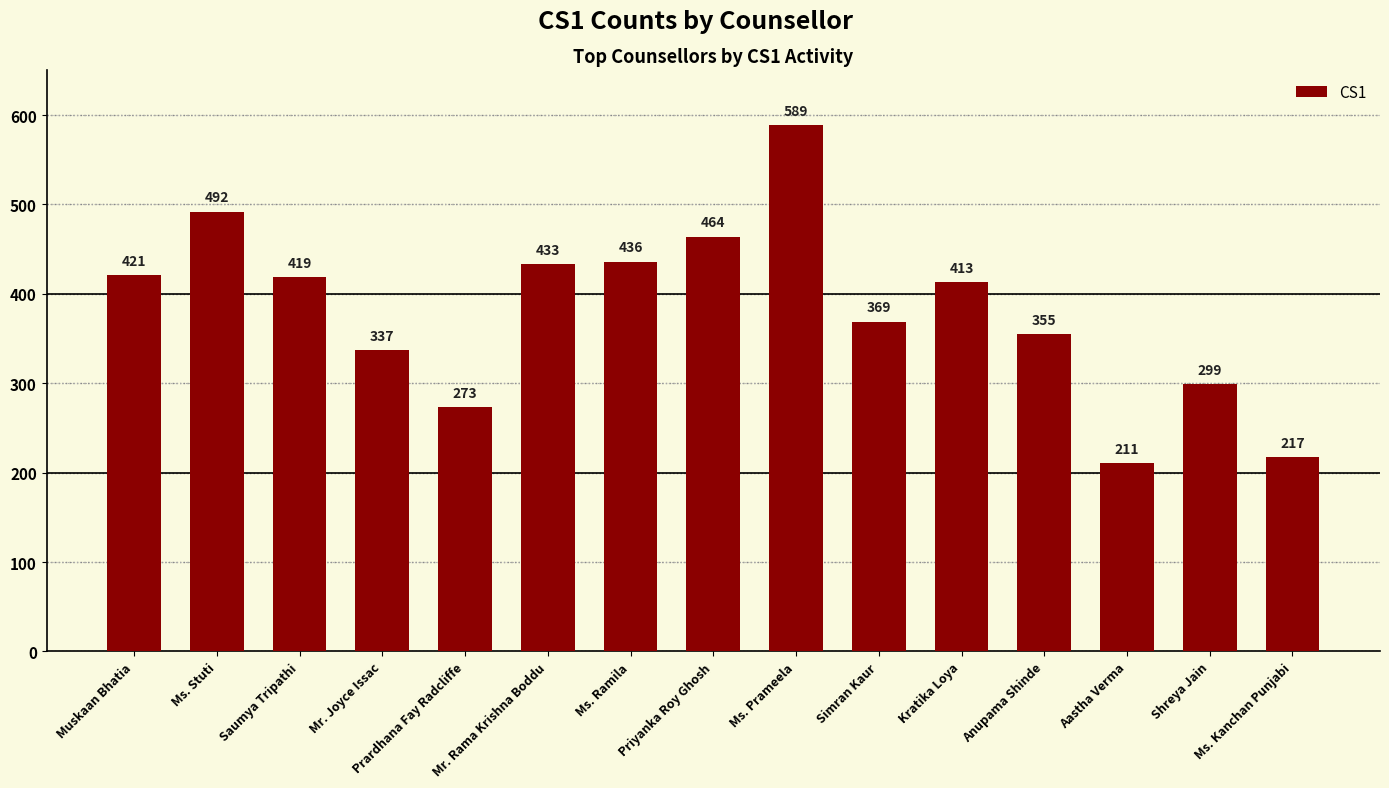

The value at Muskaan Bhatia is 701. True or false?

False